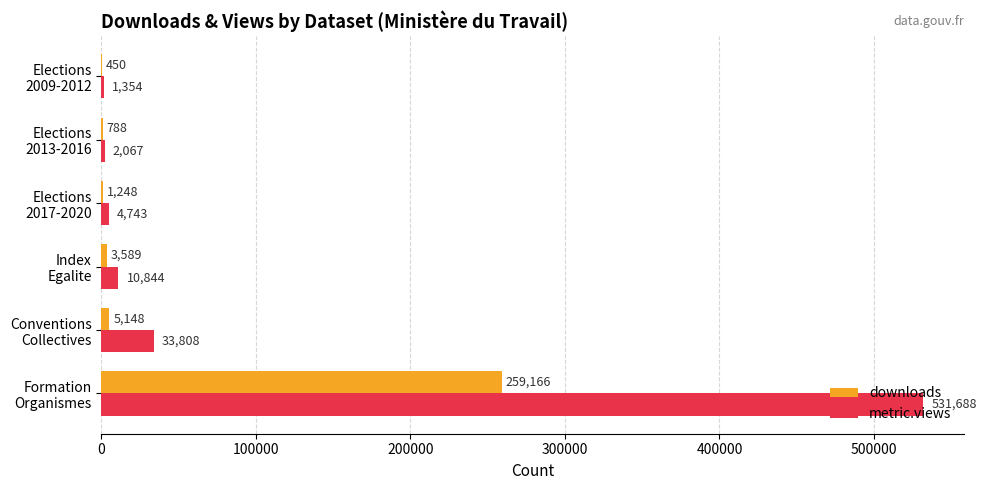

What is the sum of all metric.views values?

584504